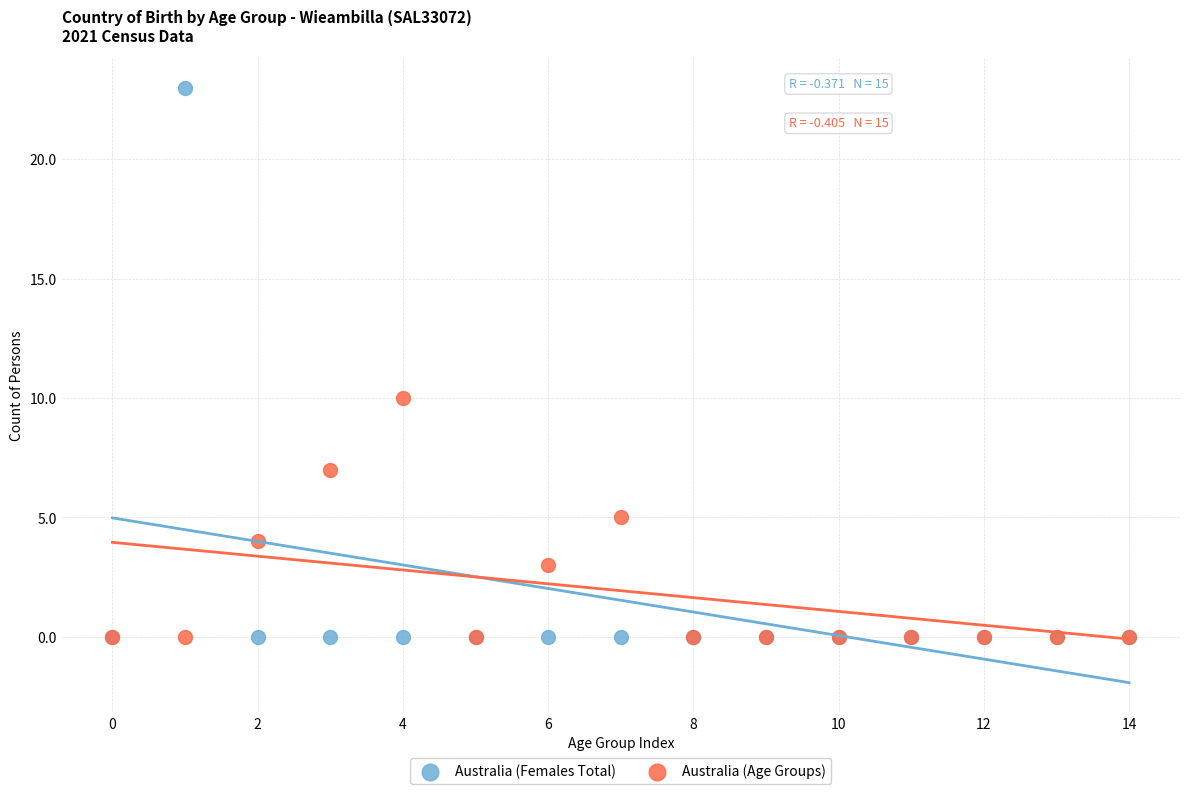

Across all series, what Y value is closest to 11?

10